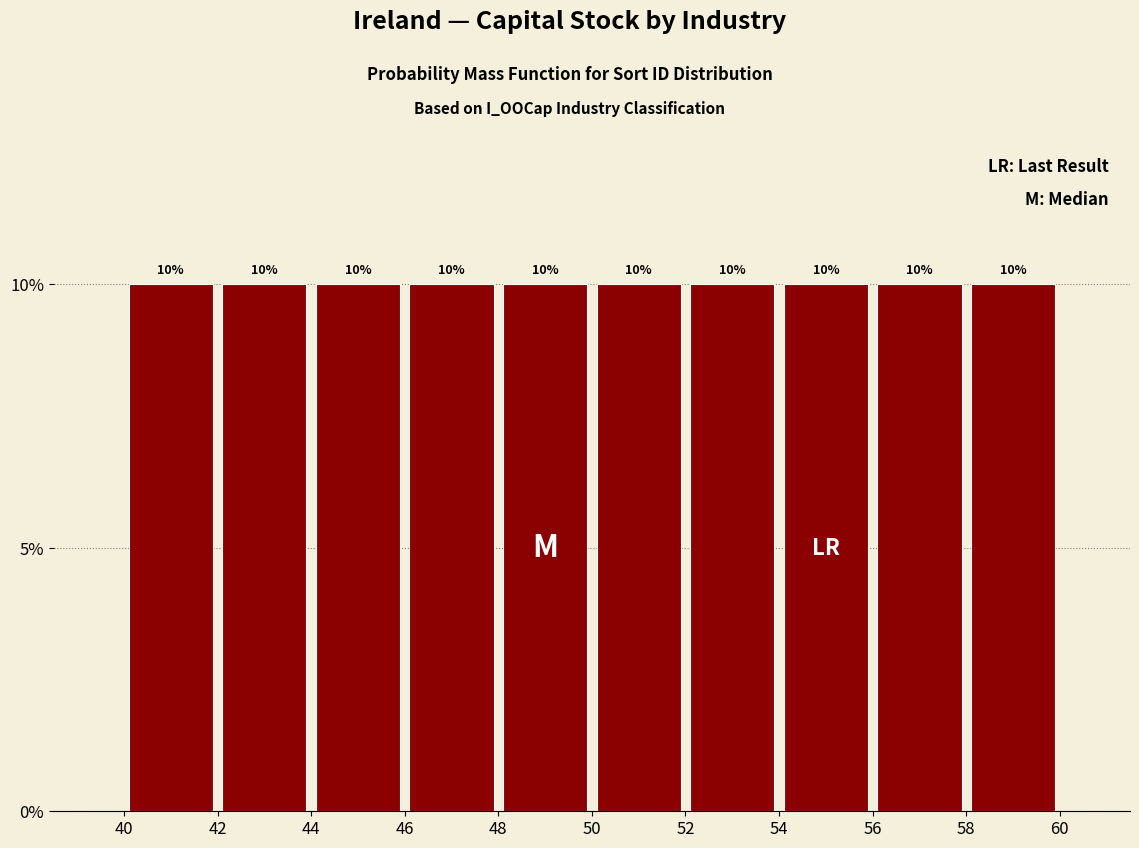

Reading left to right, transcribe this chart: for each bar, give the range it covers on the x-axis and its height.

40 to 42: 10
42 to 44: 10
44 to 46: 10
46 to 48: 10
48 to 50: 10
50 to 52: 10
52 to 54: 10
54 to 56: 10
56 to 58: 10
58 to 60: 10